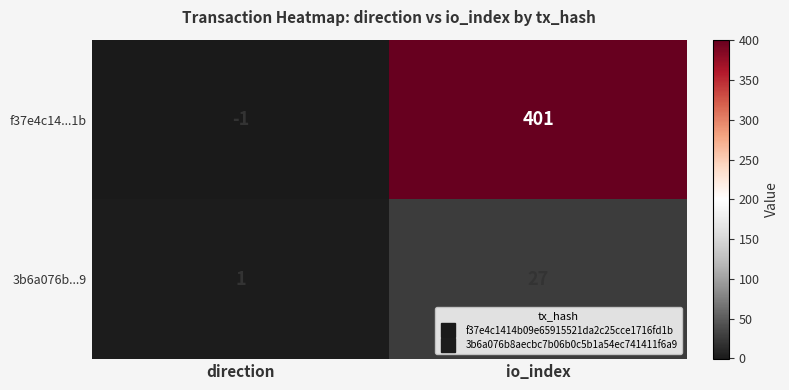

At io_index, list the series in order from largest to smallest.

f37e4c14...1b, 3b6a076b...9